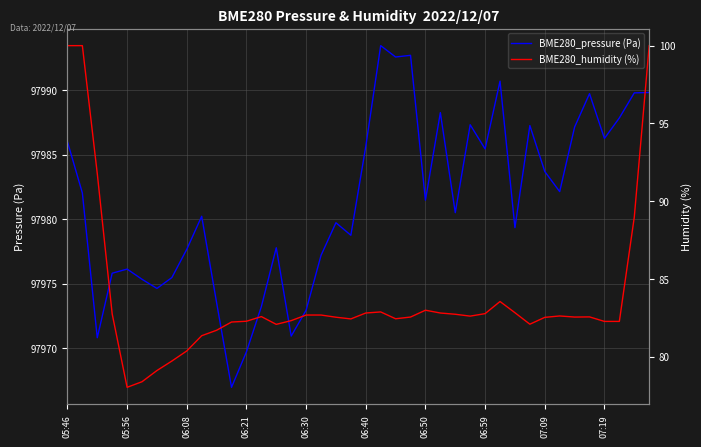

What is the maximum value for BME280_pressure?

97993.4